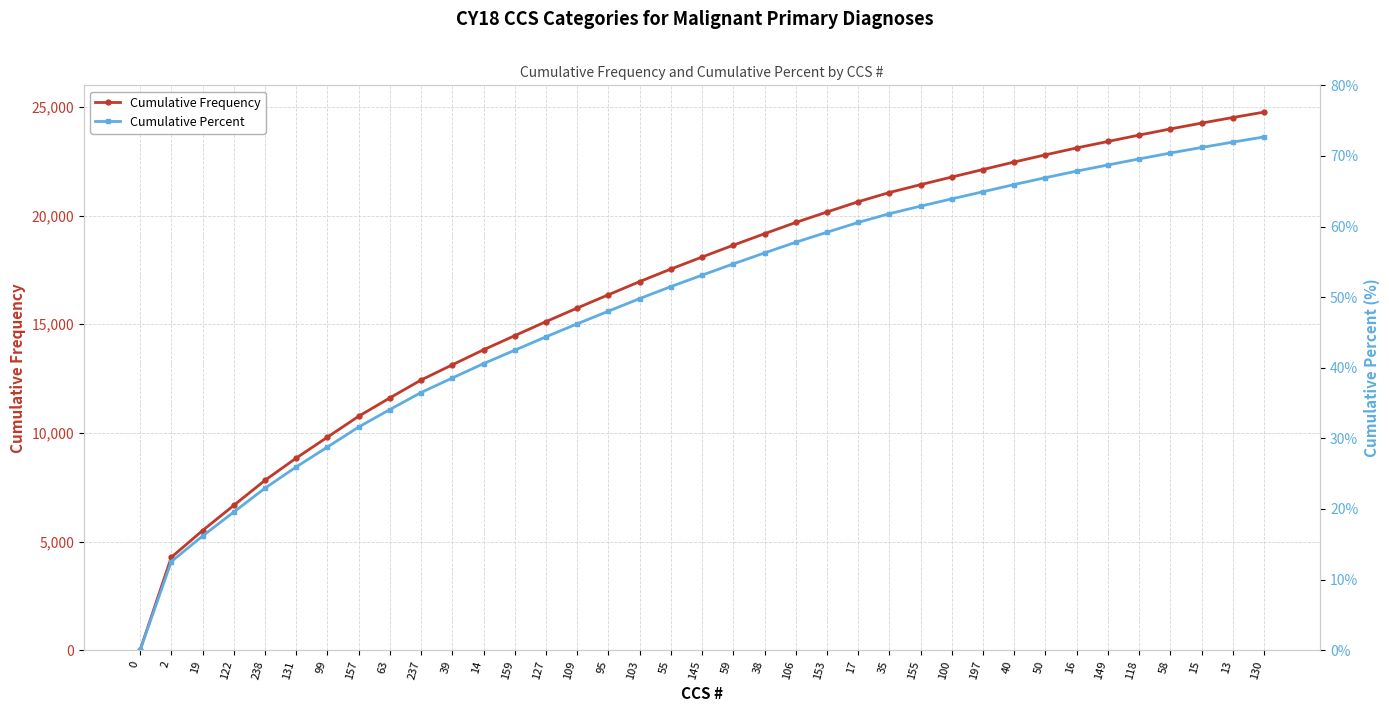

How many lines are shown in the chart?

2